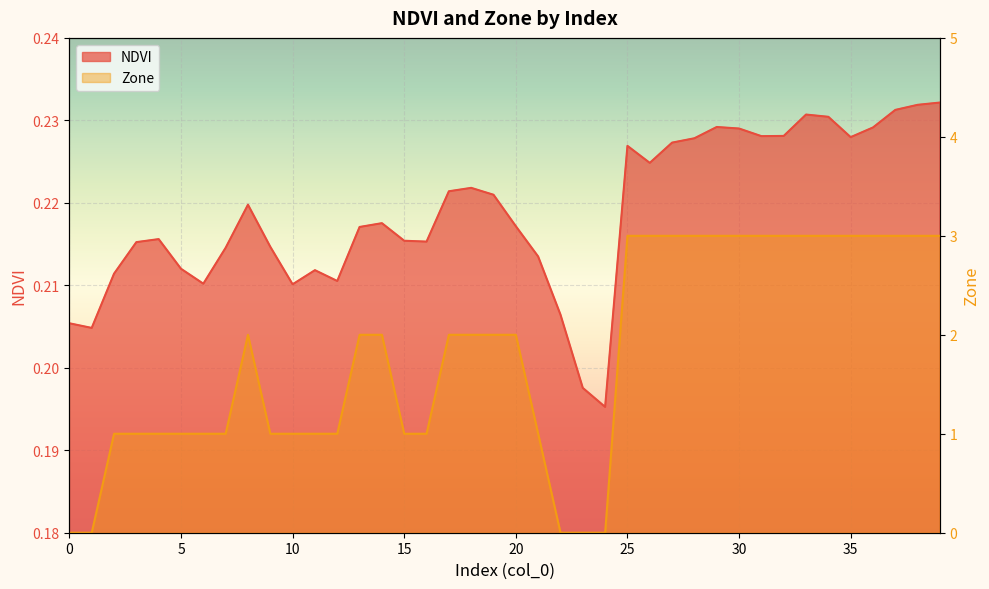

How many series are shown in this chart?

2